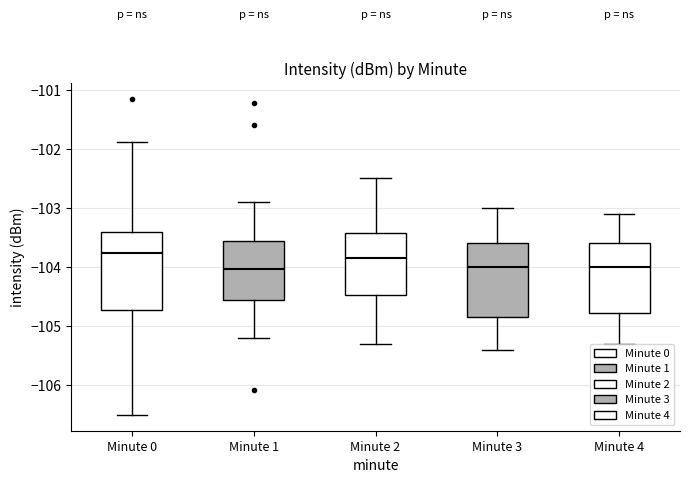

Reading left to right, transcribe this box plot: for each box, give where its median line is, the range the box spans, and where its two whiskers end, as read against the y-axis. The values are not printed on the chart, so give them approximately, as read against the axis.

Minute 0: median -103.8, box -104.7 to -103.4, whiskers -106.5 to -101.9
Minute 1: median -104.0, box -104.6 to -103.6, whiskers -105.2 to -102.9
Minute 2: median -103.8, box -104.5 to -103.4, whiskers -105.3 to -102.5
Minute 3: median -104.0, box -104.8 to -103.6, whiskers -105.4 to -103.0
Minute 4: median -104.0, box -104.8 to -103.6, whiskers -105.3 to -103.1